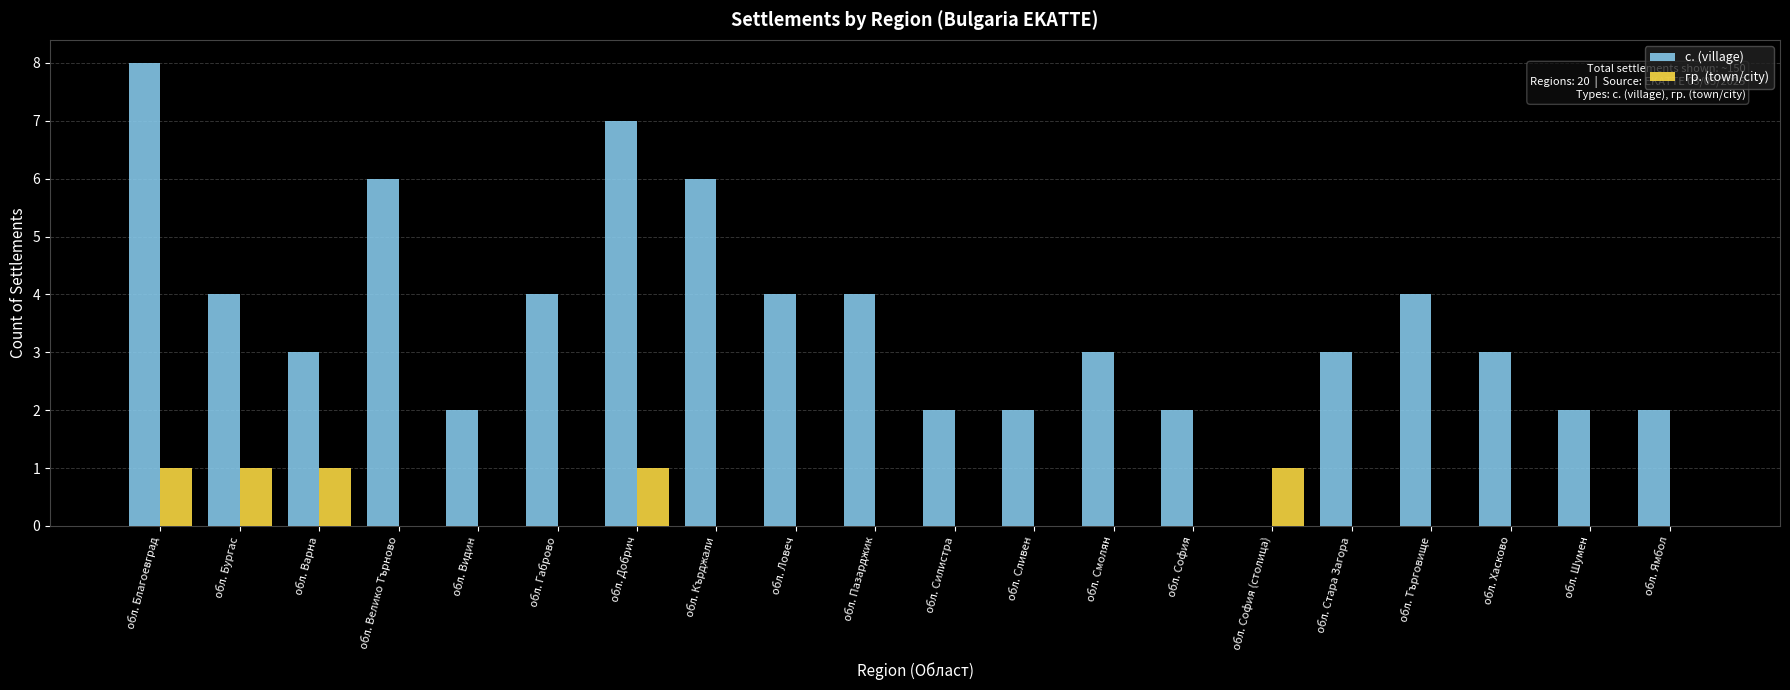

Count the number of data series in this chart.

2